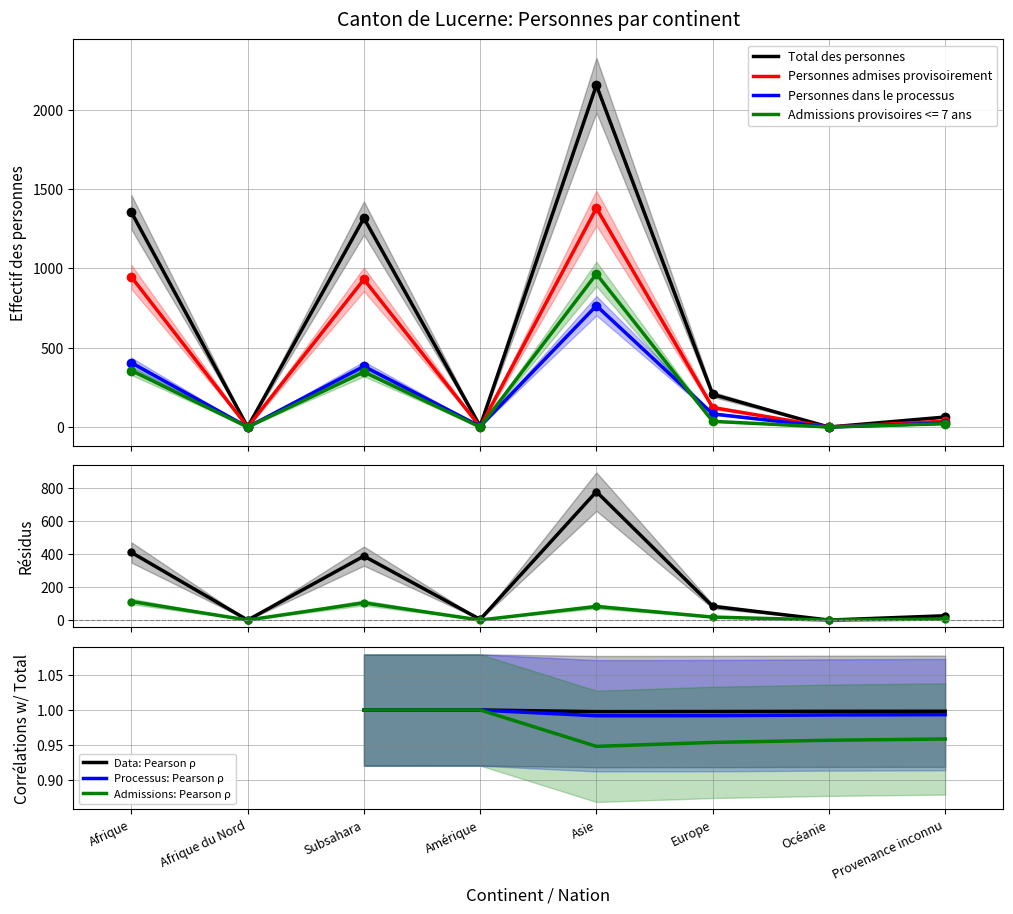

What is the label of the 4th point from the left?

Amérique